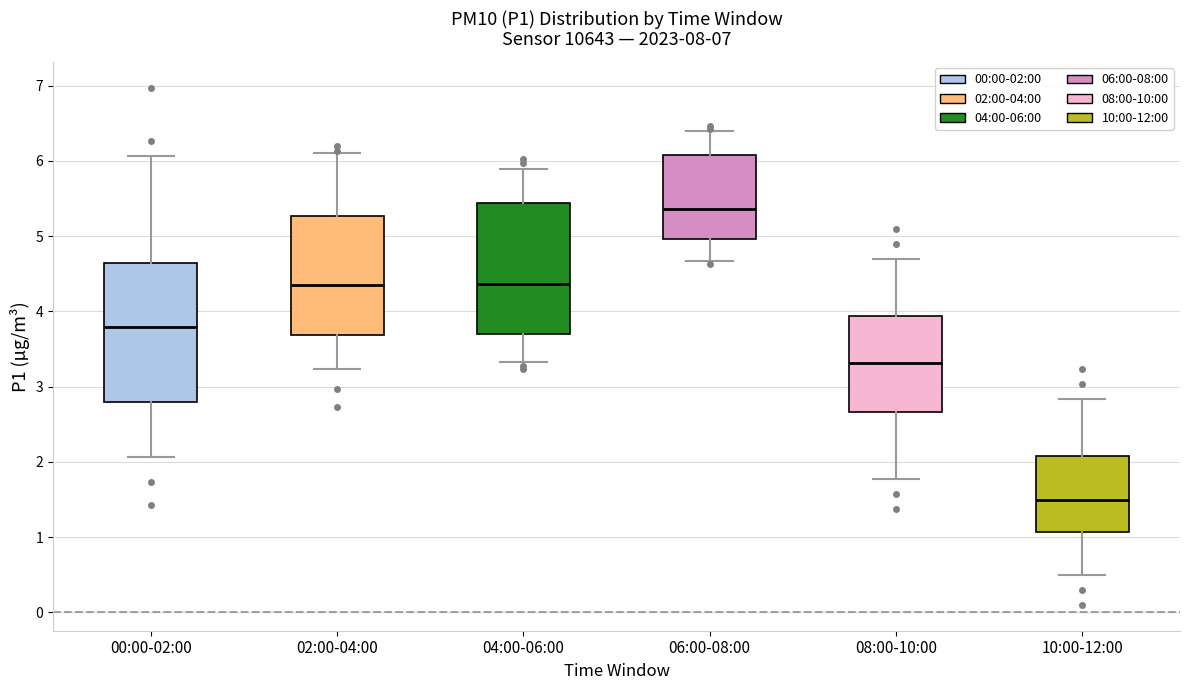

Reading left to right, transcribe this box plot: for each box, give where its median line is, the range the box spans, and where its two whiskers end, as read against the y-axis. The values are not printed on the chart, so give them approximately, as read against the axis.

00:00-02:00: median 3.8, box 2.8 to 4.6, whiskers 2.1 to 6.1
02:00-04:00: median 4.4, box 3.7 to 5.3, whiskers 3.2 to 6.1
04:00-06:00: median 4.4, box 3.7 to 5.4, whiskers 3.3 to 5.9
06:00-08:00: median 5.4, box 5.0 to 6.1, whiskers 4.7 to 6.4
08:00-10:00: median 3.3, box 2.7 to 3.9, whiskers 1.8 to 4.7
10:00-12:00: median 1.5, box 1.1 to 2.1, whiskers 0.5 to 2.8